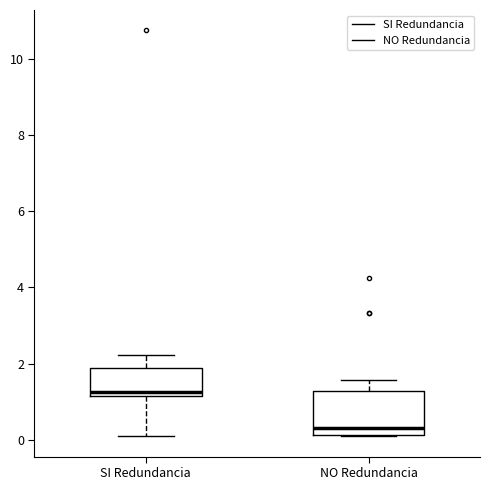

Reading left to right, read every box against the y-axis: the position of its median line, the range the box covers, and the ends of its whiskers. The values are not printed on the chart, so give them approximately, as read against the axis.

SI Redundancia: median 1.2 (just above the box's lower edge), box 1.2 to 1.8, whiskers 0.2 to 2.2
NO Redundancia: median 0.2 (just above the box's lower edge), box 0.2 to 1.2, whiskers 0.0 to 1.6